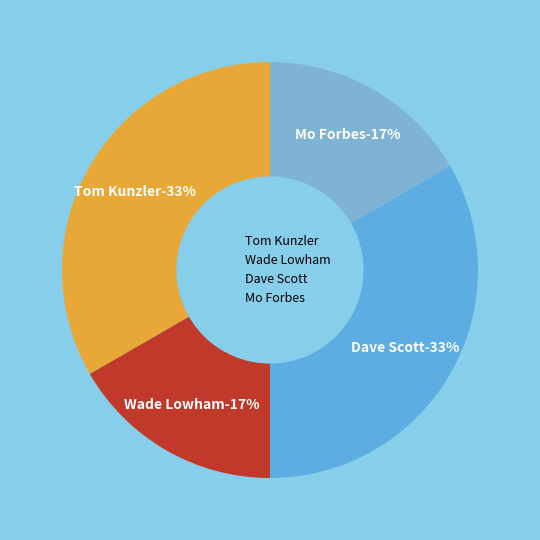

What is the change in value from Wade Lowham to Dave Scott?

+1